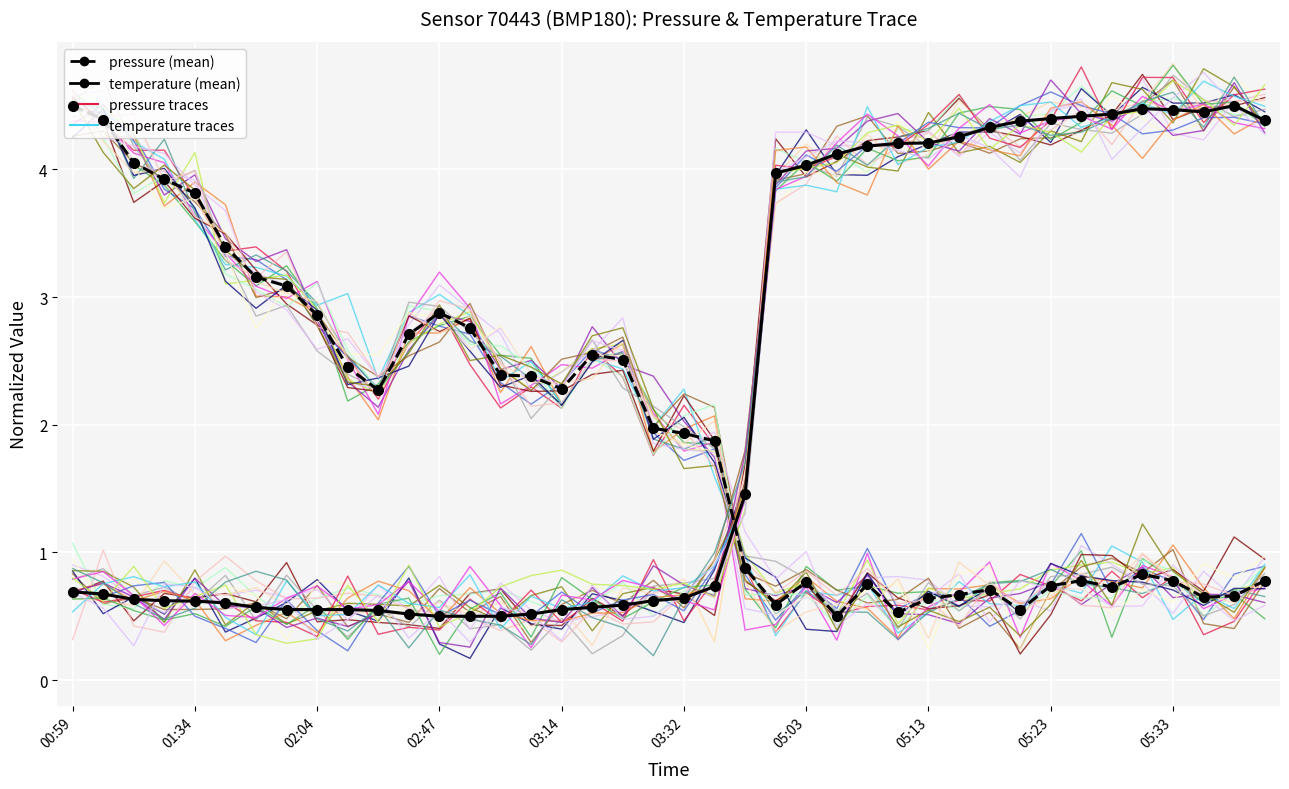

Is the value of temperature_trace_1 at 02:47 greater than the value of pressure (mean) at 27?

Yes